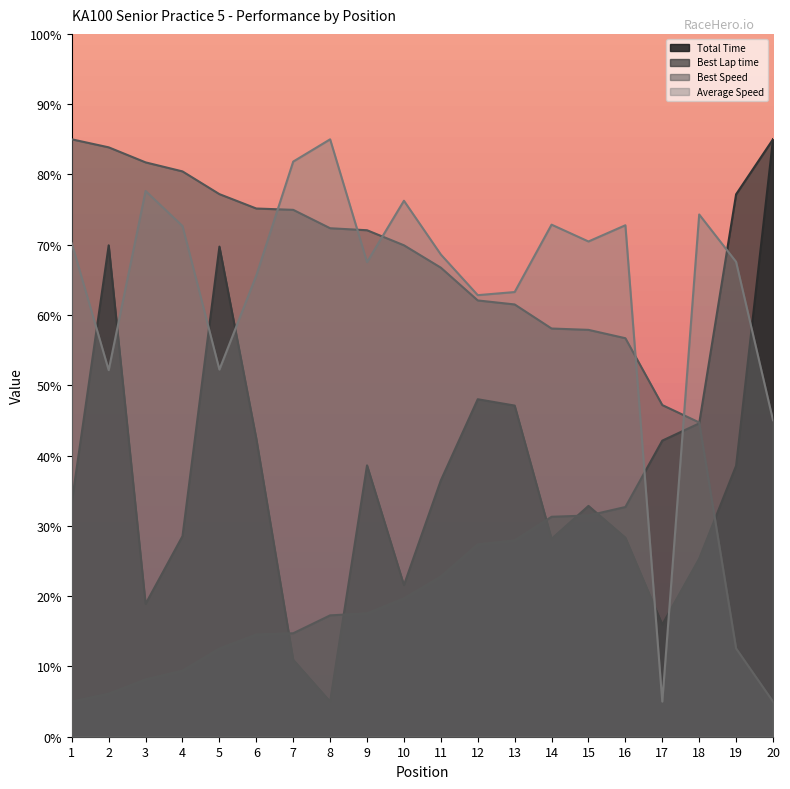

Where does the Best Lap time series first go above 22?

11